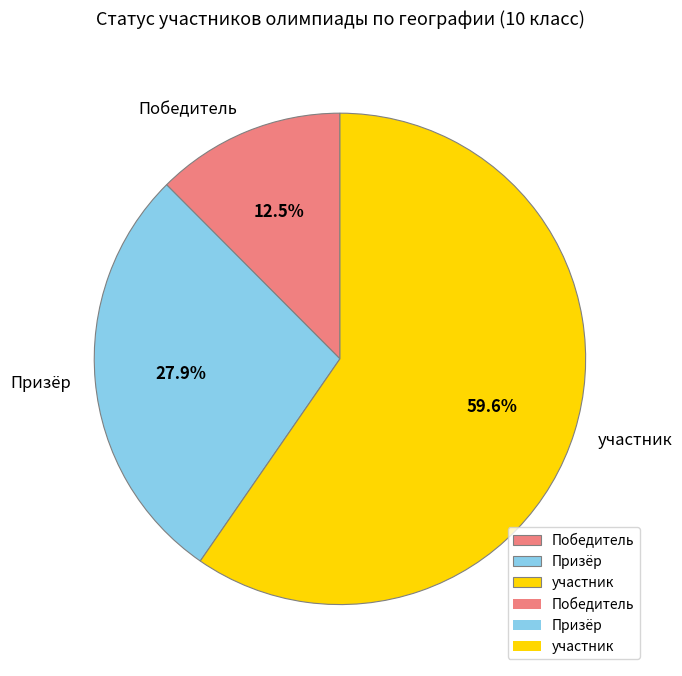

Do Призёр and участник together represent more than half of the pie?

Yes